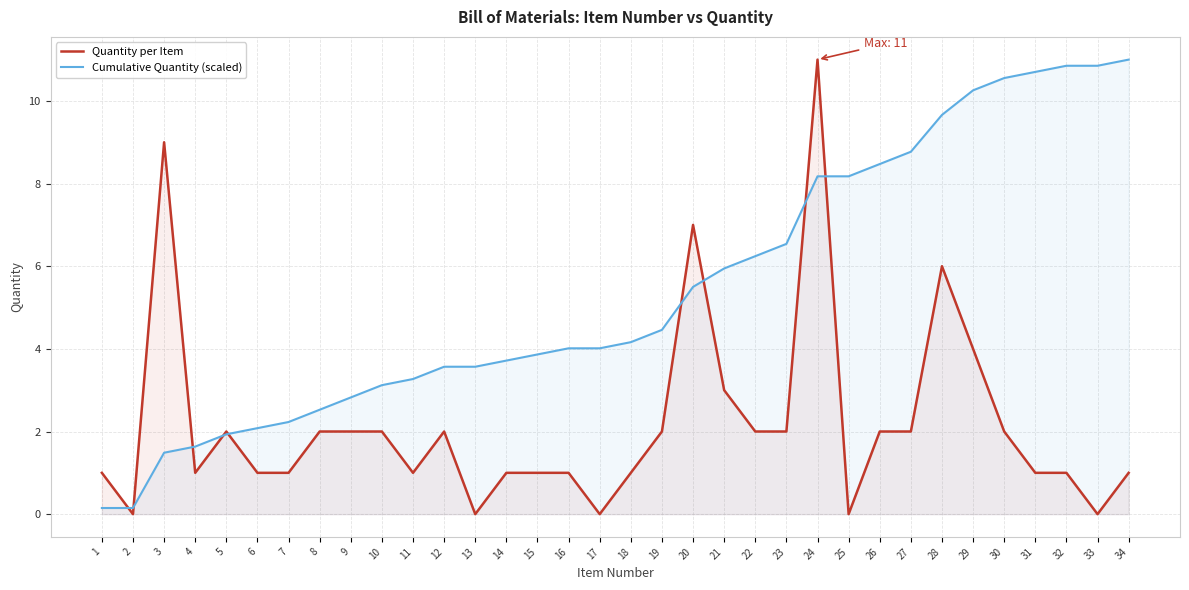

True or false: Cumulative Quantity (scaled) and Quantity per Item intersect in this chart.

True